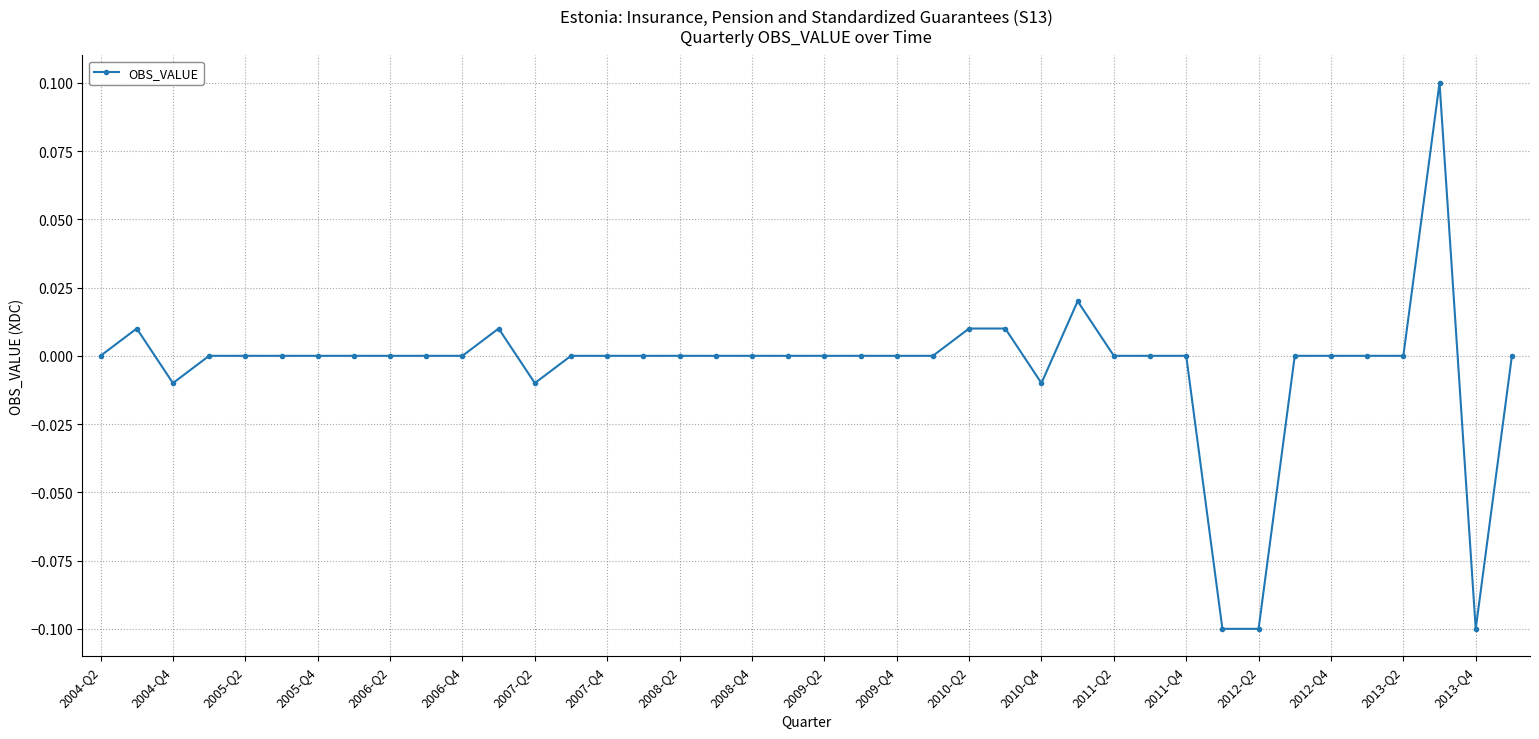

How many categories are shown in the chart?

40